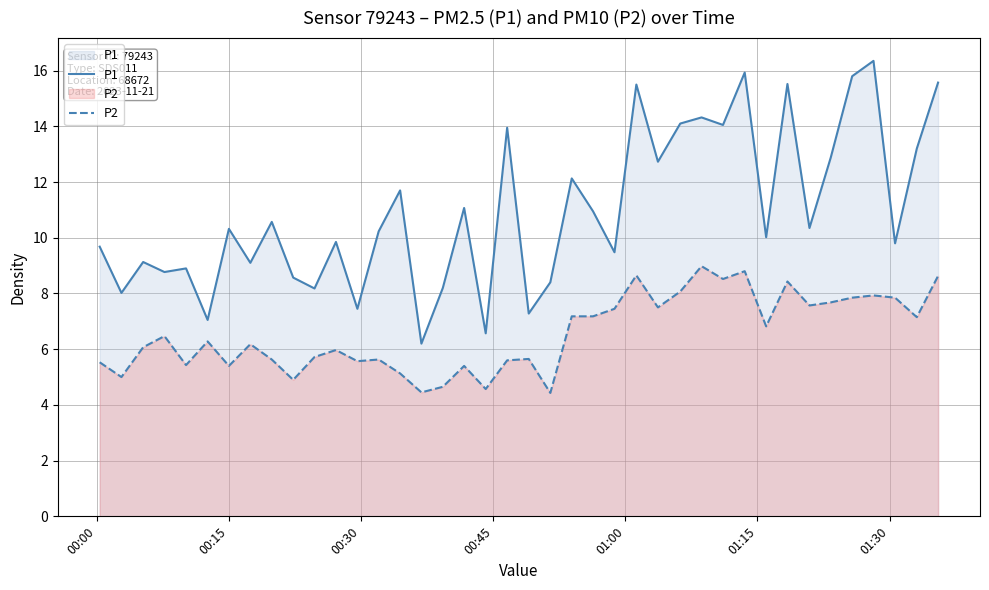

Count the number of data series in this chart.

2